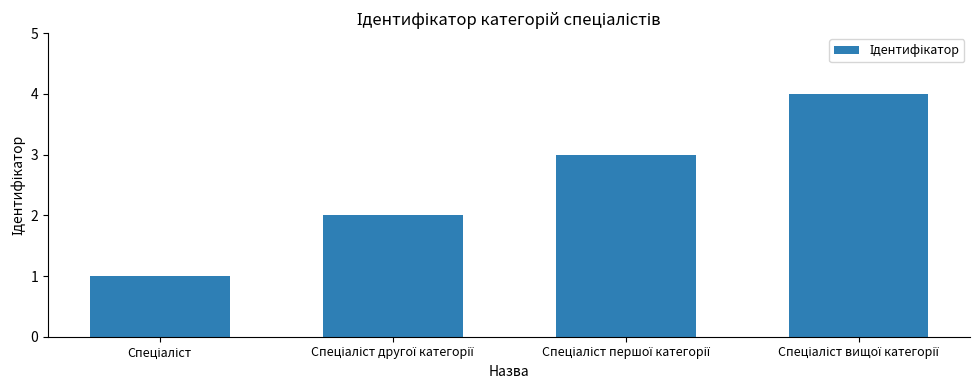

What is the sum of all values?

10